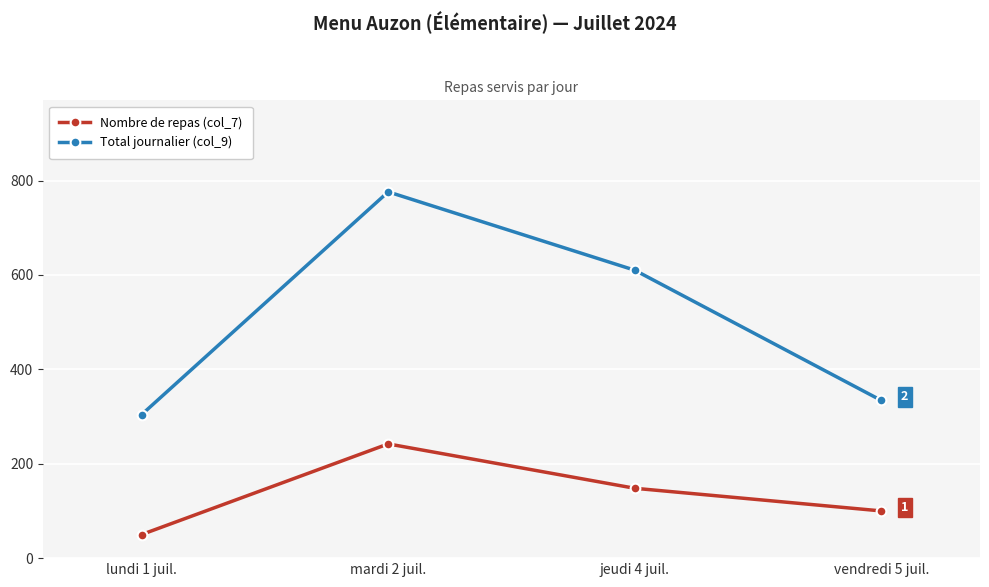

Which category has the lowest value across all series?

lundi 1 juil.